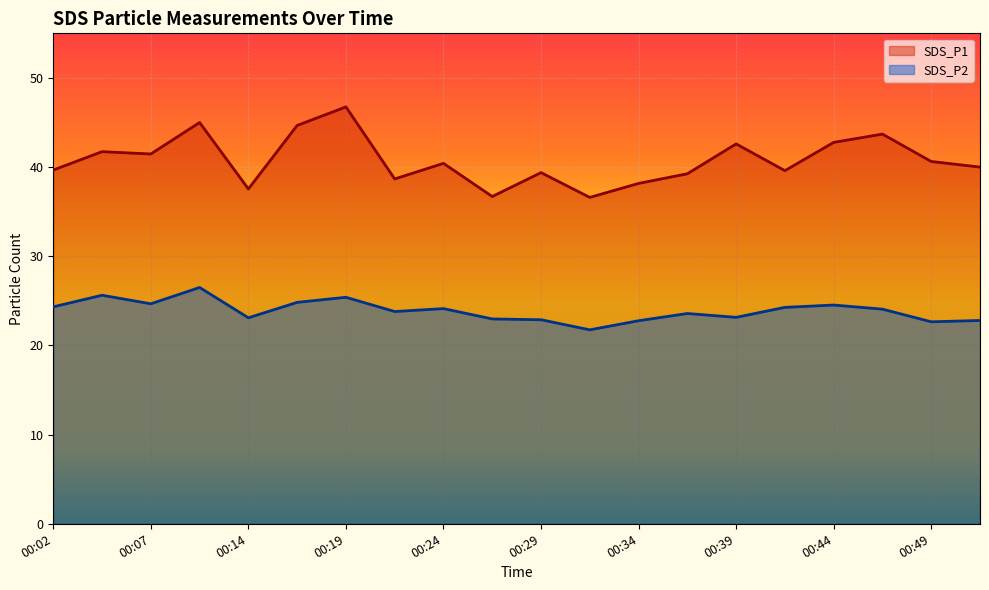

Reading left to right, what are all the values shown in this chart?

SDS_P1: 00:02=39.7	00:04=41.7	00:07=41.5	00:09=45.0	00:14=37.5	00:17=44.7	00:19=46.8	00:22=38.7	00:24=40.4	00:26=36.7	00:29=39.4	00:32=36.6	00:34=38.2	00:37=39.2	00:39=42.6	00:41=39.6	00:44=42.8	00:46=43.7	00:49=40.6	00:51=40.0
SDS_P2: 00:02=24.3	00:04=25.6	00:07=24.7	00:09=26.5	00:14=23.1	00:17=24.8	00:19=25.4	00:22=23.8	00:24=24.1	00:26=23.0	00:29=22.9	00:32=21.8	00:34=22.8	00:37=23.6	00:39=23.1	00:41=24.3	00:44=24.5	00:46=24.1	00:49=22.6	00:51=22.8